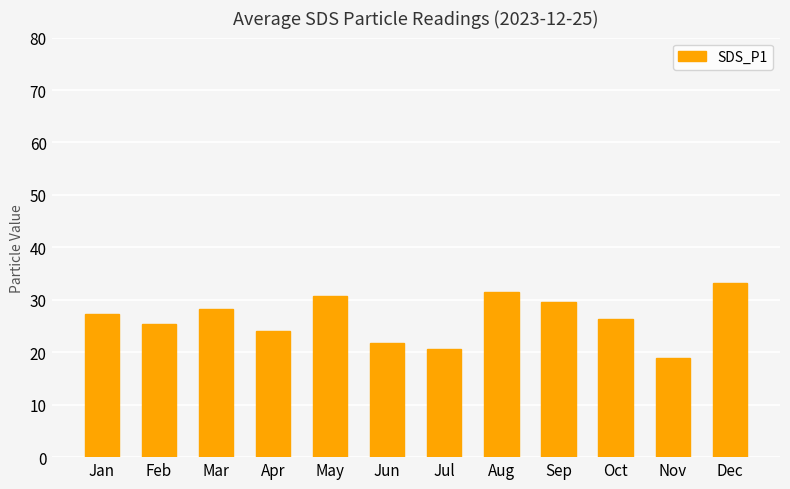

Rank the categories by value from highest to lowest.

Dec, Aug, May, Sep, Mar, Jan, Oct, Feb, Apr, Jun, Jul, Nov